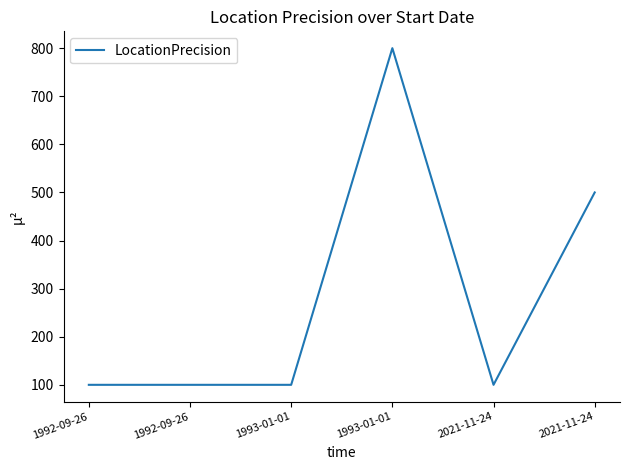

What value does the data have at 1992-09-26, to the nearest 10?

100